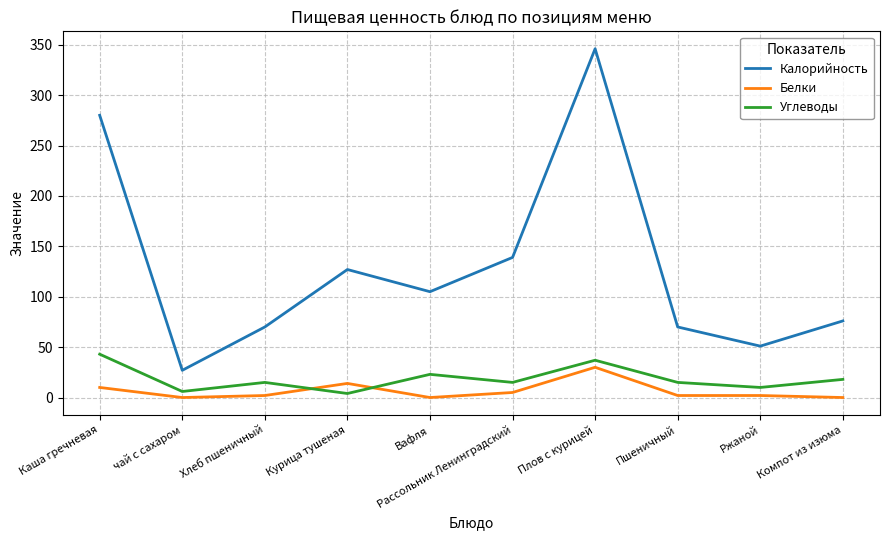

At which category does Углеводы reach its first local peak?

Хлеб пшеничный